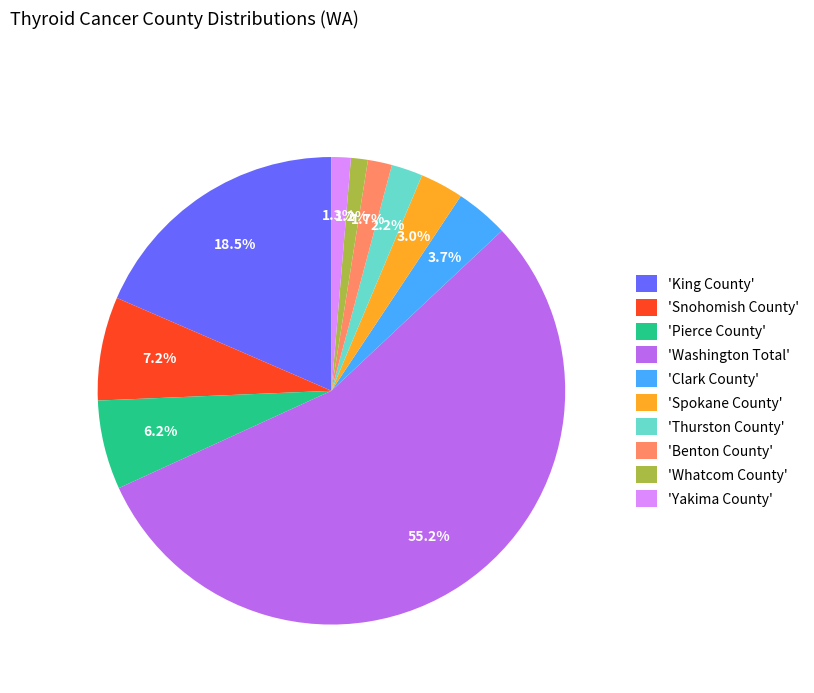

Which slice represents more than half of the pie?

'Washington Total'